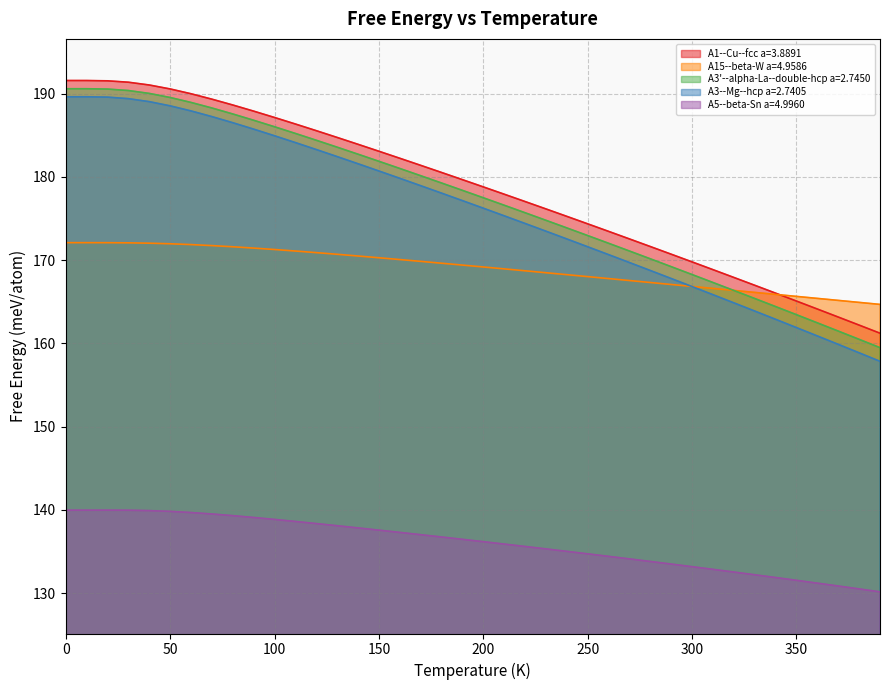

Between 190.0 and 310.0, which series saw the biggest shift?

A3--Mg--hcp a=2.7405